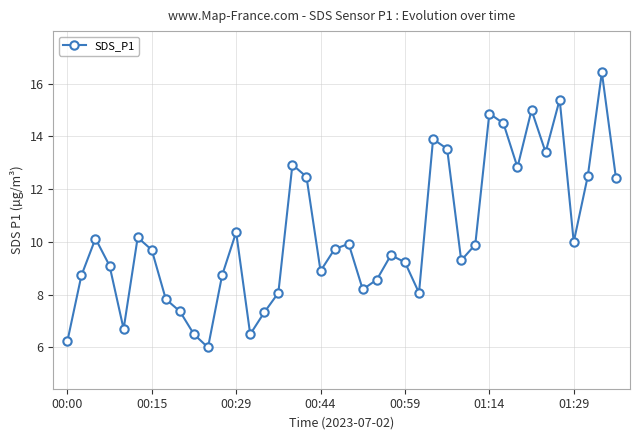

What is the greatest value displayed?

16.4